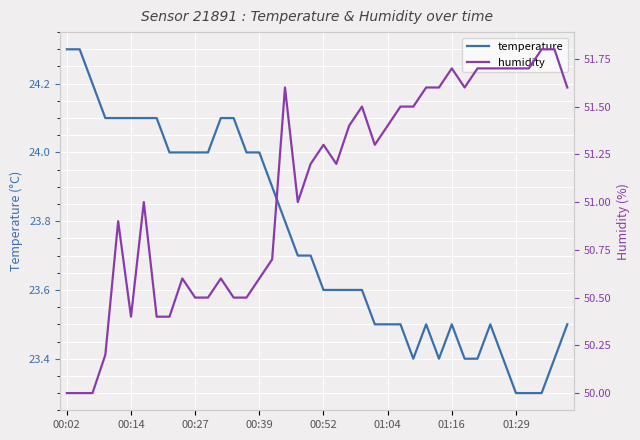

How many lines are shown in the chart?

2